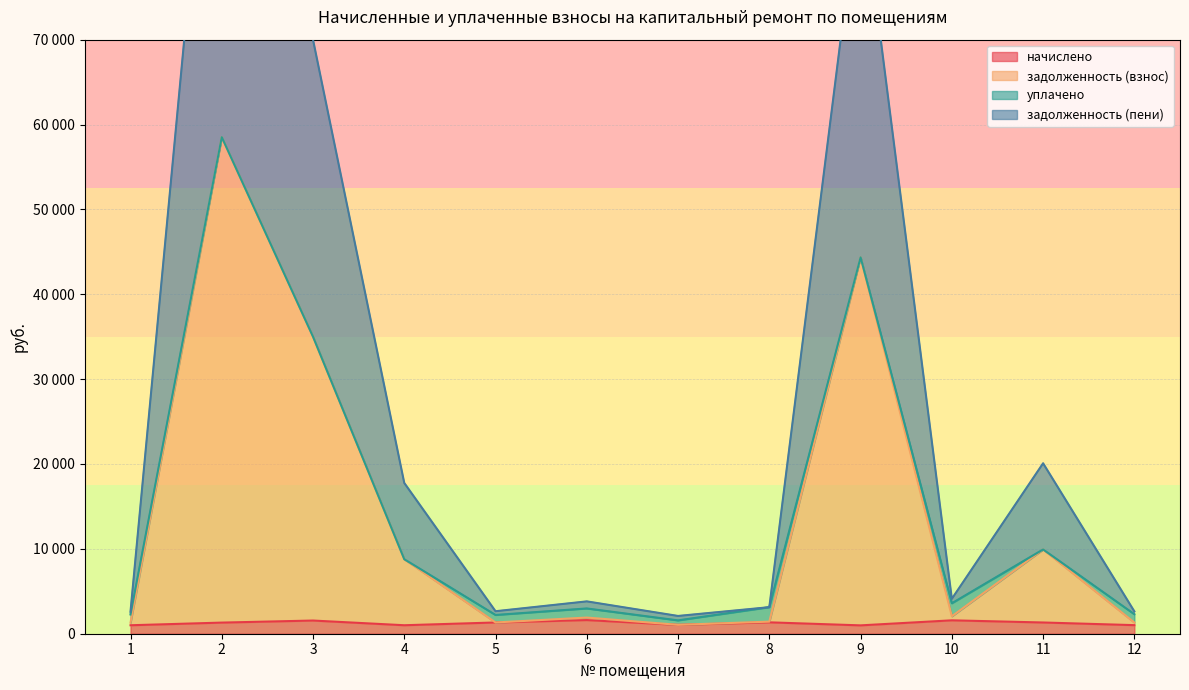

Where does the начислено series first go above 1323?

3